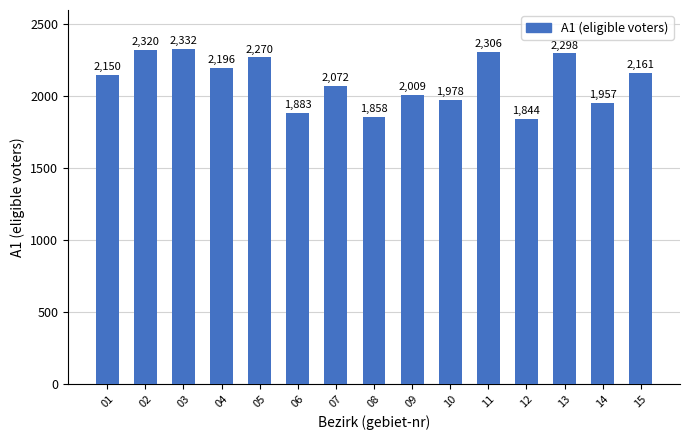

How many series are shown in this chart?

1